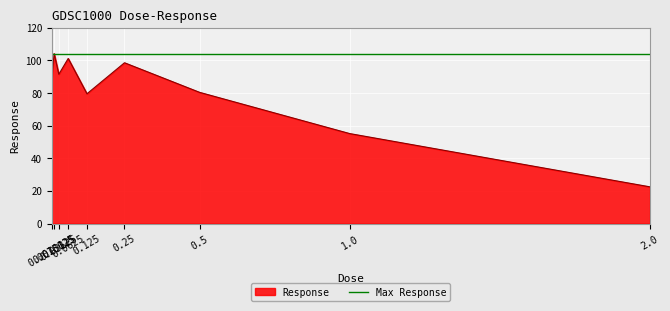

What is the average value?

80.3